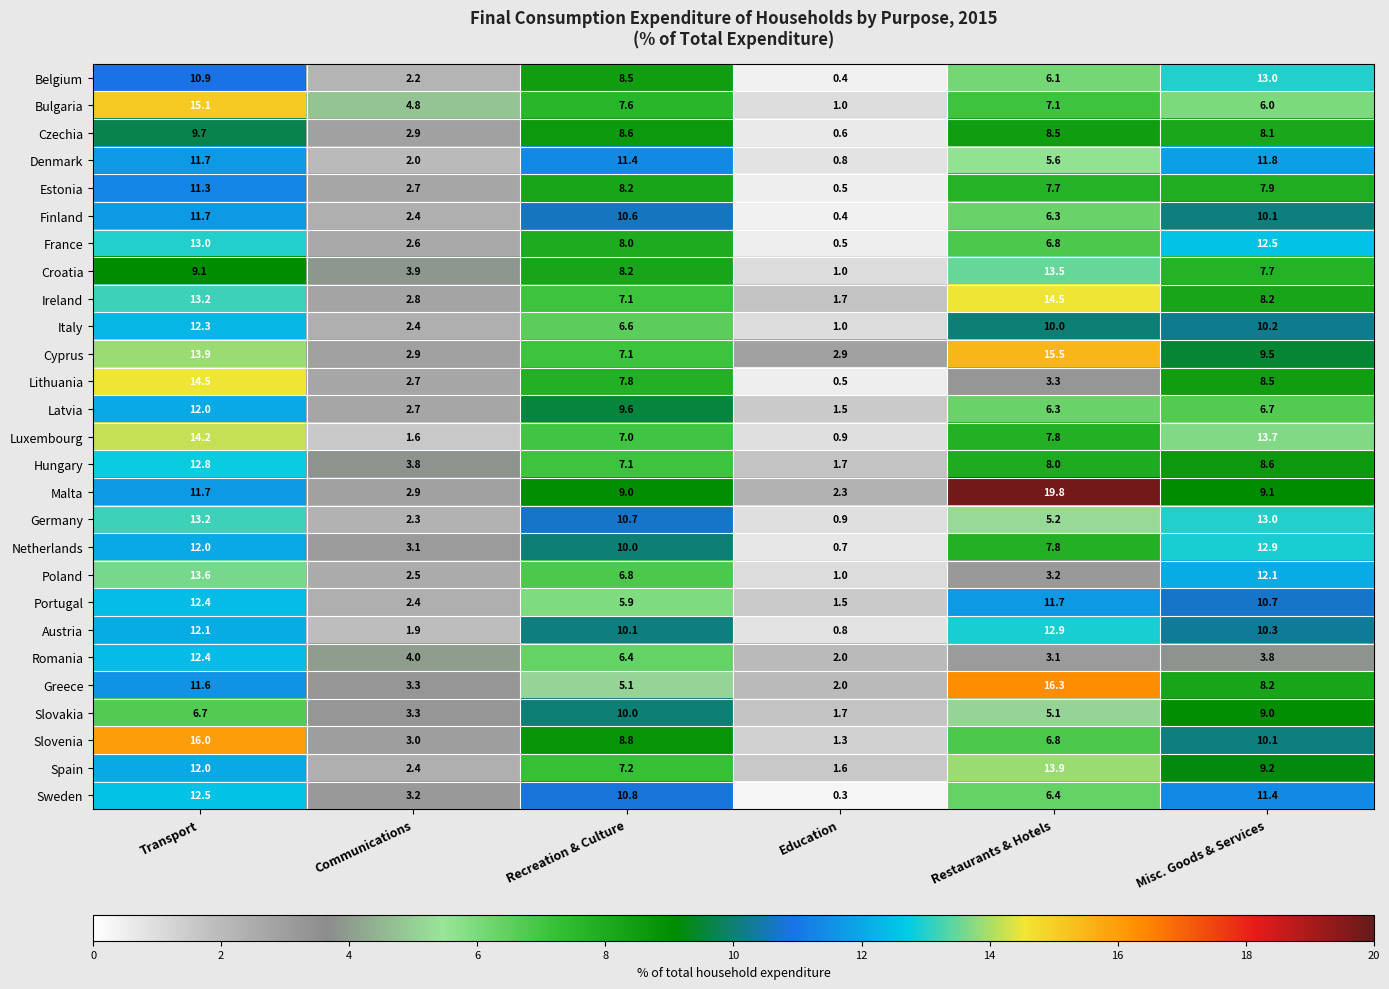

Which series has the largest range (max minus min)?

Malta